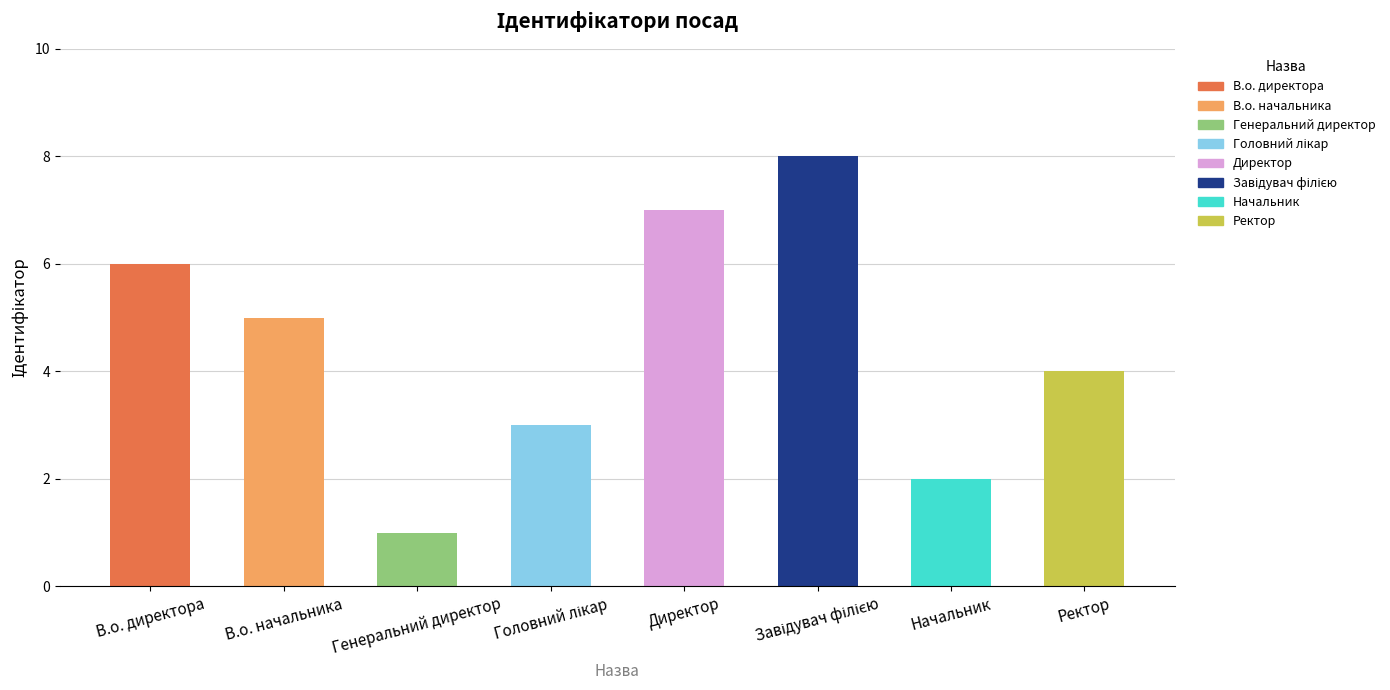

Which label corresponds to the smallest value in the chart?

Генеральний директор